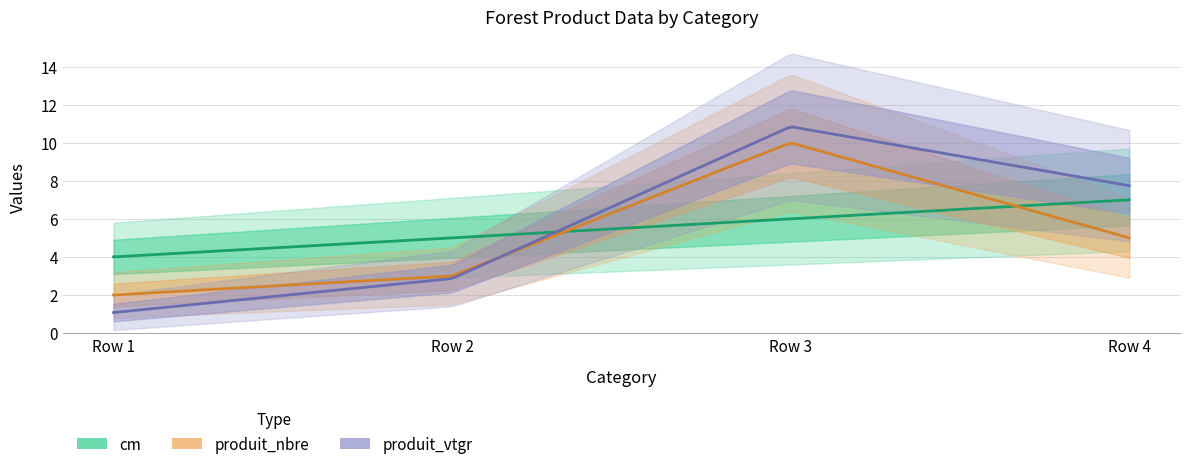

What is the average value of the produit_vtgr series?

5.6